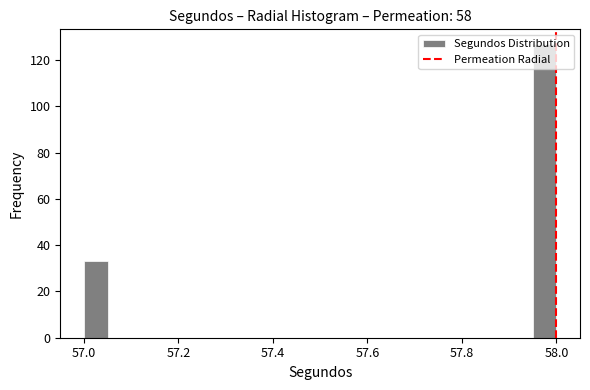

Around what value on the x-axis is the tallest bar? Give the approximate position of its centre, as read against the axis.

57.98